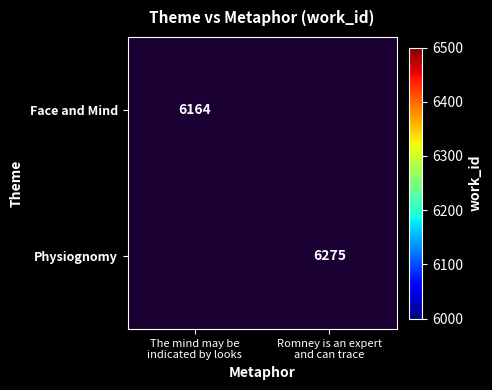

List the series in order of their overall mean, lowest first.

Face and Mind, Physiognomy